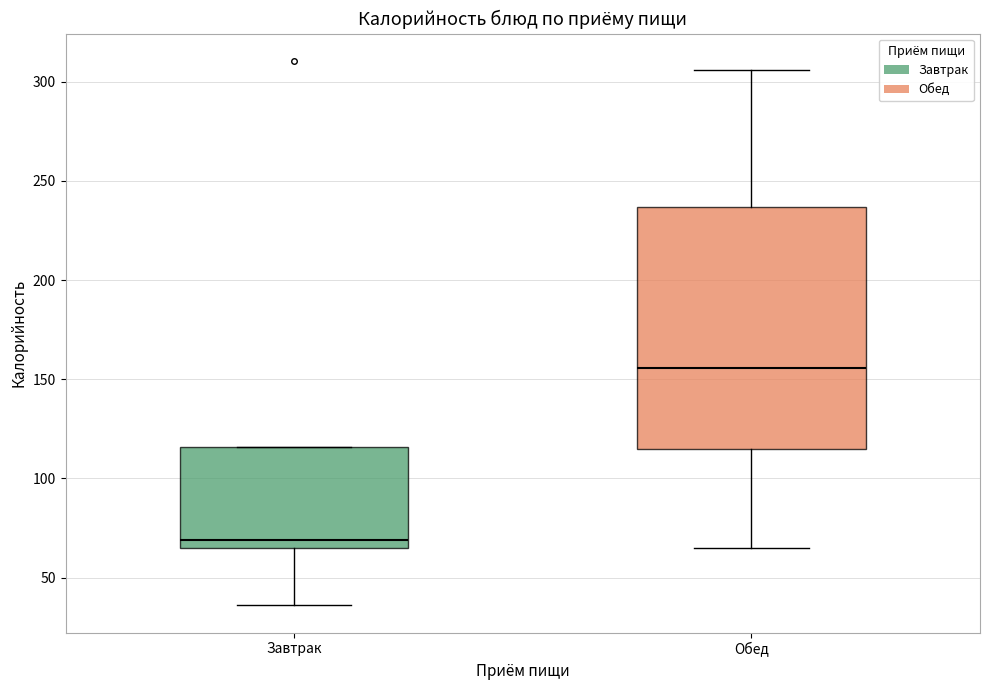

Comparing the boxes themselves (not the whiskers), which one is the tallest?

Обед